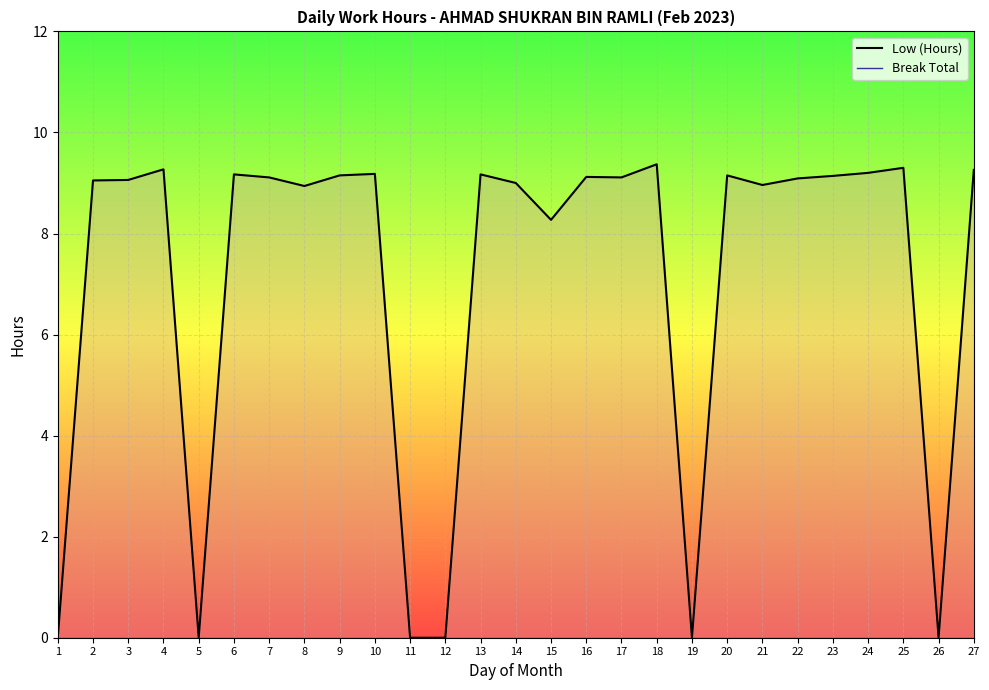

Between 7 and 3, which is larger?

7